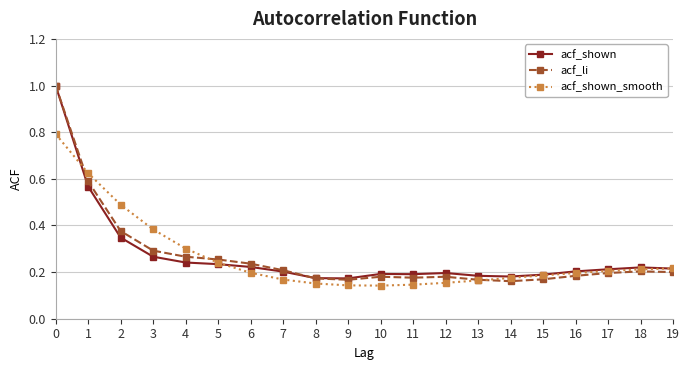

The value of acf_shown_smooth at 13 is 0.2. True or false?

True